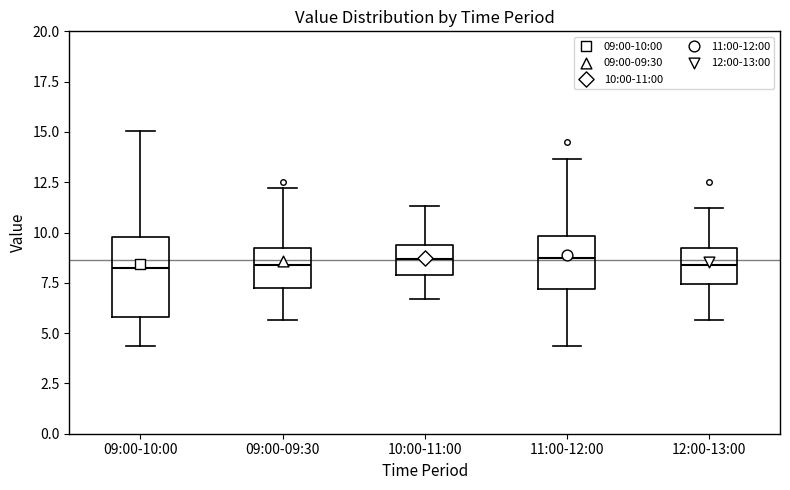

Reading left to right, read every box against the y-axis: the position of its median line, the range the box covers, and the ends of its whiskers. The values are not printed on the chart, so give them approximately, as read against the axis.

09:00-10:00: median 8.5, box 6.0 to 10.0, whiskers 4.5 to 15.0
09:00-09:30: median 8.5, box 7.5 to 9.5, whiskers 5.5 to 12.0
10:00-11:00: median 8.5, box 8.0 to 9.5, whiskers 6.5 to 11.5
11:00-12:00: median 9.0, box 7.0 to 10.0, whiskers 4.5 to 13.5
12:00-13:00: median 8.5, box 7.5 to 9.5, whiskers 5.5 to 11.0